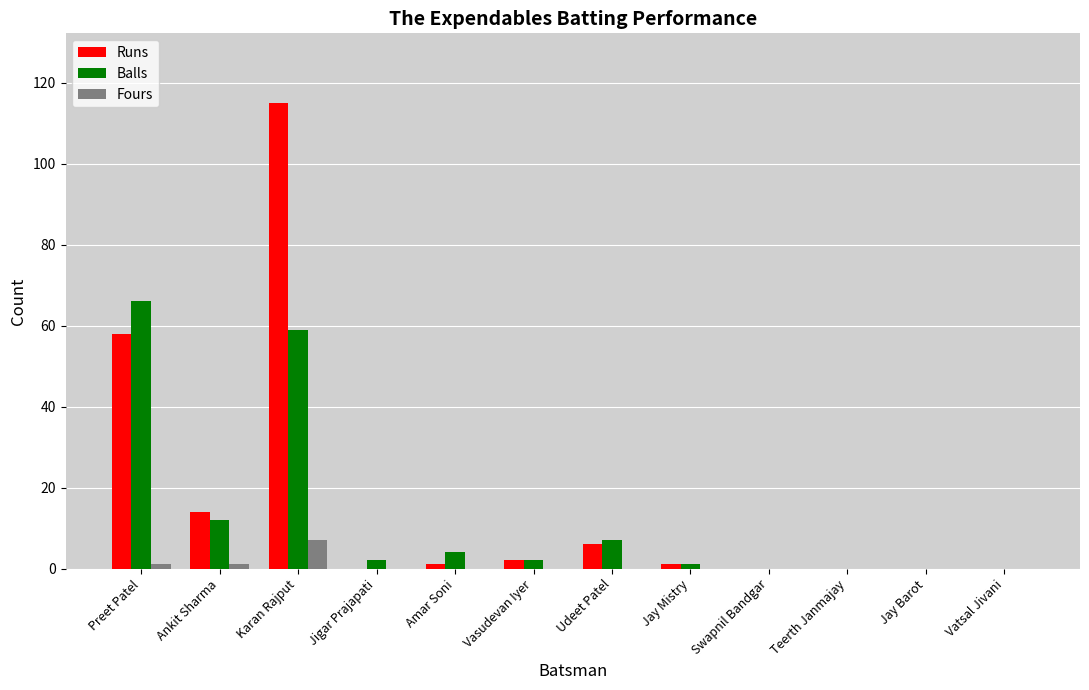

Reading left to right, transcribe all the data shown in this chart.

Runs: Preet Patel=58	Ankit Sharma=14	Karan Rajput=115	Jigar Prajapati=0	Amar Soni=1	Vasudevan Iyer=2	Udeet Patel=6	Jay Mistry=1	Swapnil Bandgar=0	Teerth Janmajay=0	Jay Barot=0	Vatsal Jivani=0
Balls: Preet Patel=66	Ankit Sharma=12	Karan Rajput=59	Jigar Prajapati=2	Amar Soni=4	Vasudevan Iyer=2	Udeet Patel=7	Jay Mistry=1	Swapnil Bandgar=0	Teerth Janmajay=0	Jay Barot=0	Vatsal Jivani=0
Fours: Preet Patel=1	Ankit Sharma=1	Karan Rajput=7	Jigar Prajapati=0	Amar Soni=0	Vasudevan Iyer=0	Udeet Patel=0	Jay Mistry=0	Swapnil Bandgar=0	Teerth Janmajay=0	Jay Barot=0	Vatsal Jivani=0